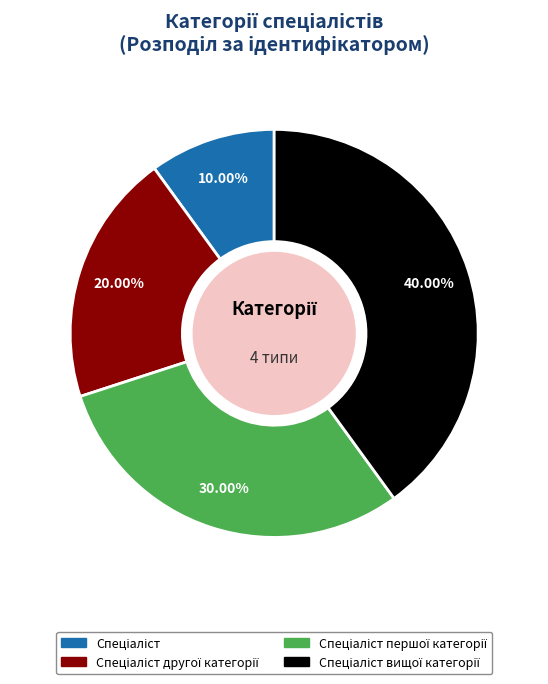

Does any single category account for the majority?

No